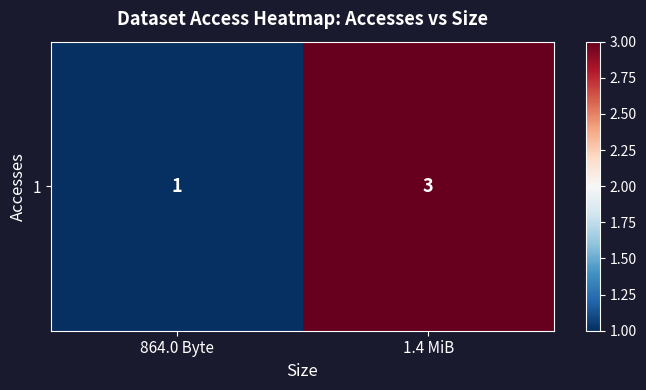

Between 864.0 Byte and 1.4 MiB, which is larger?

1.4 MiB